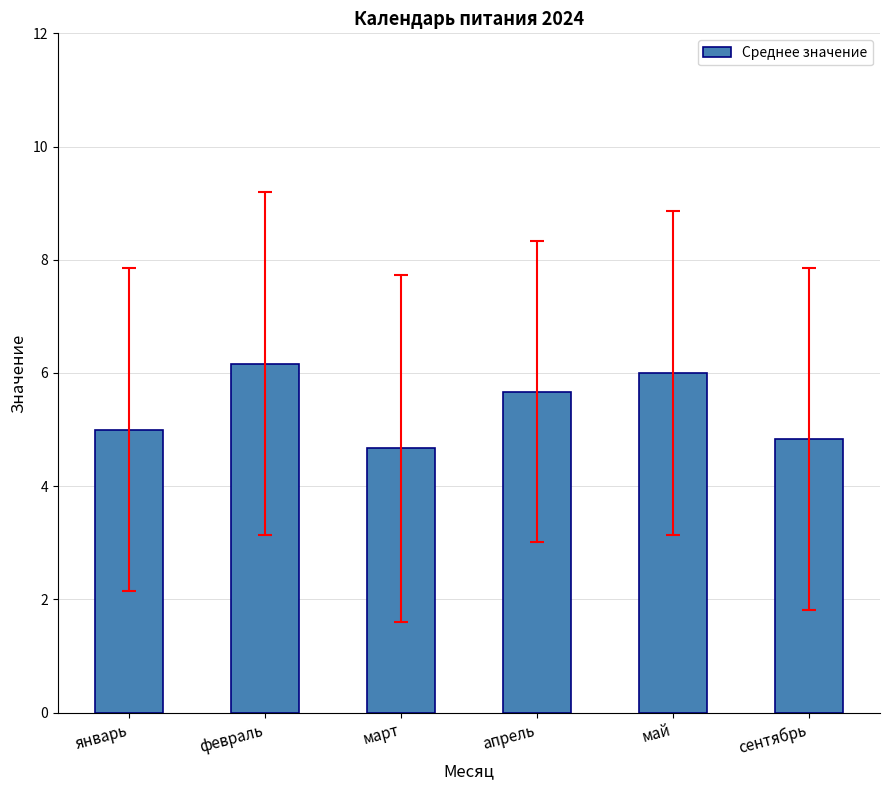

Count the number of categories in the chart.

6